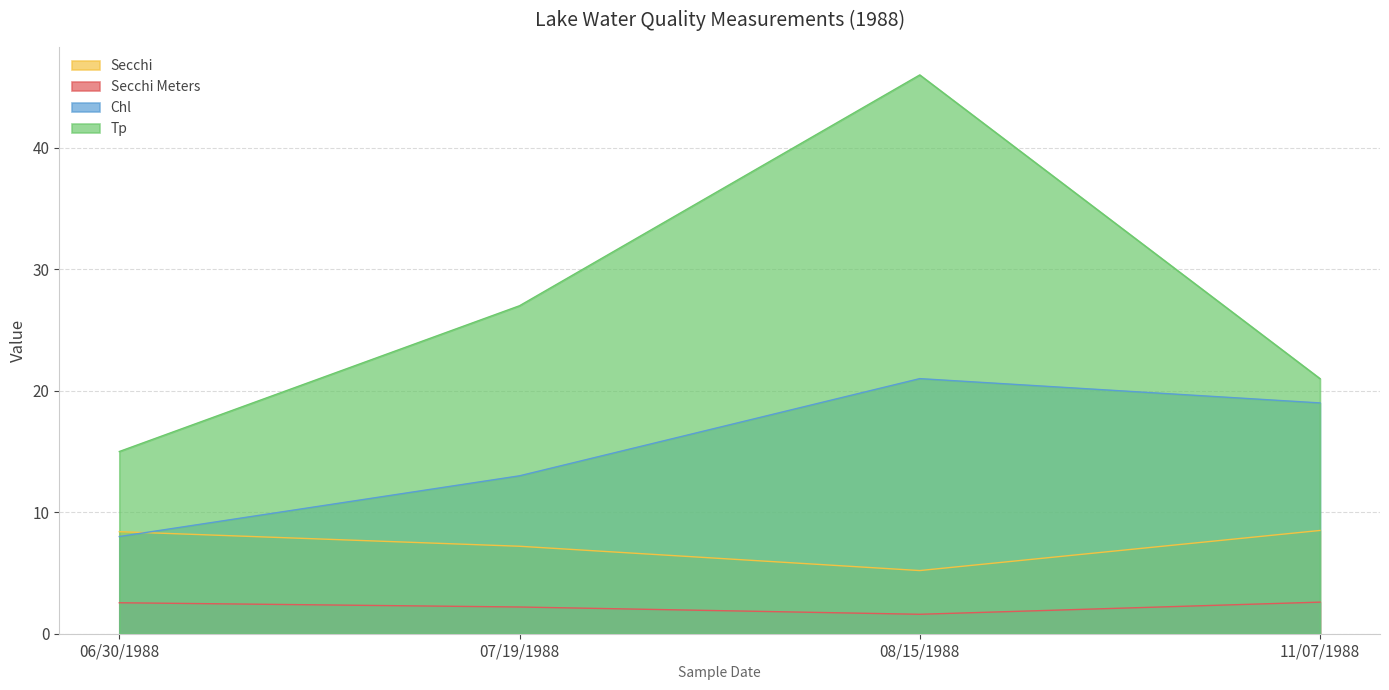

What is the sum of all Secchi values?

29.3